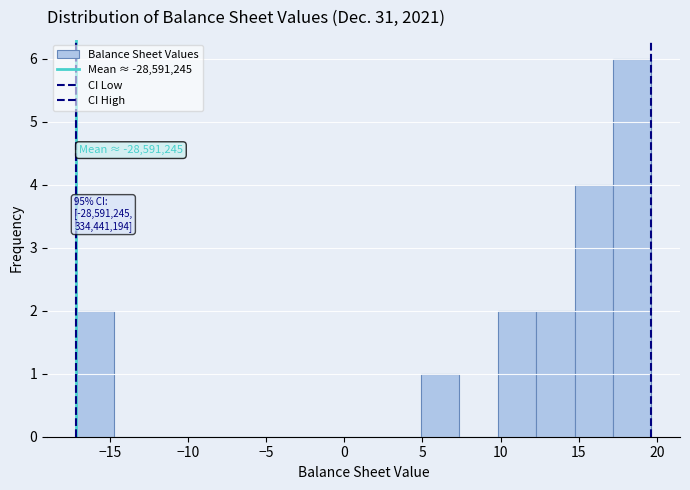

Which range on the x-axis has the tallest bar?

17.0 to 19.5